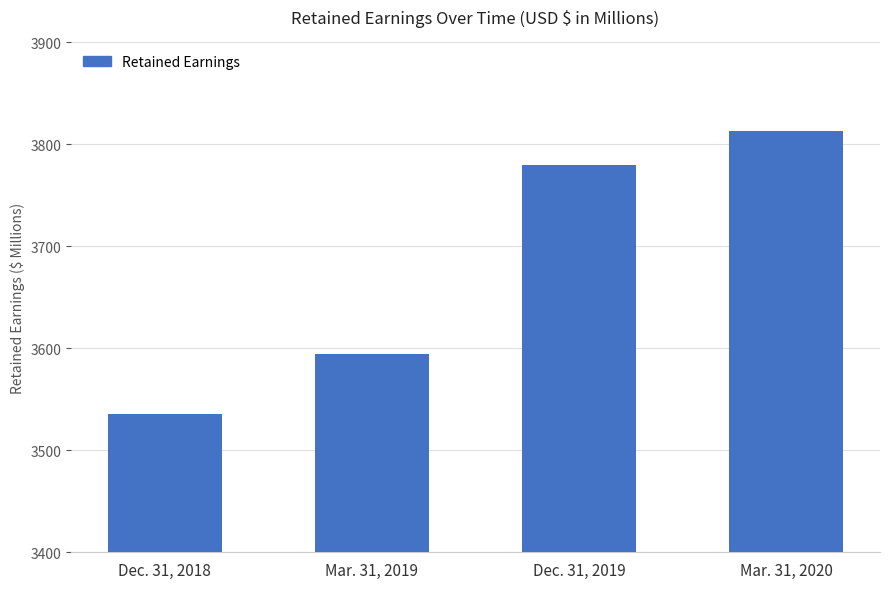

Are the bars horizontal?

No